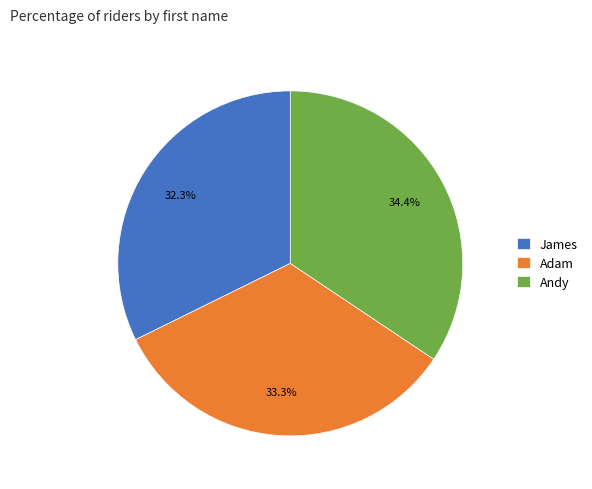

To the nearest percent, what portion does Adam represent?

33%